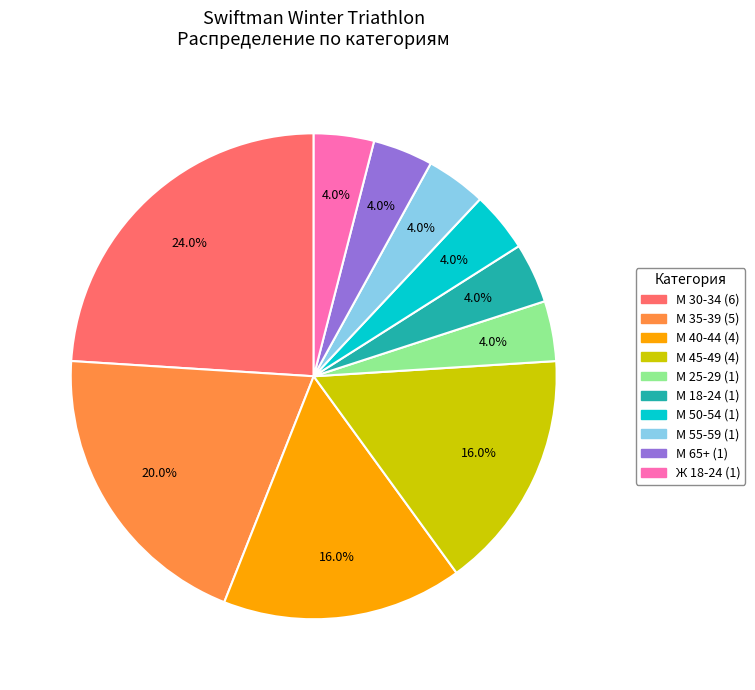

Which category has the biggest portion of the pie?

М 30-34